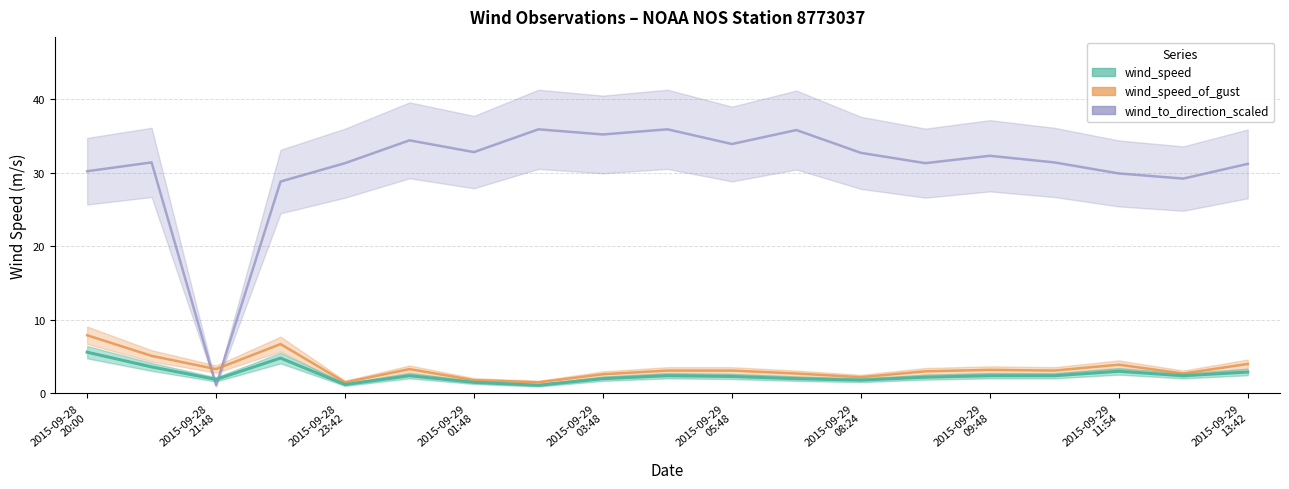

At which category is the sum across all series the highest?

2015-09-28 20:00